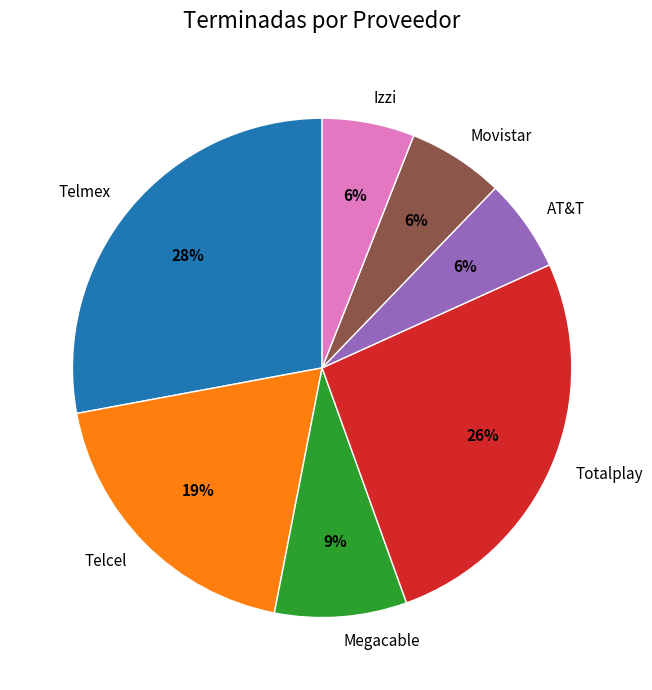

To the nearest percent, what percentage of the pie is Izzi?

6%